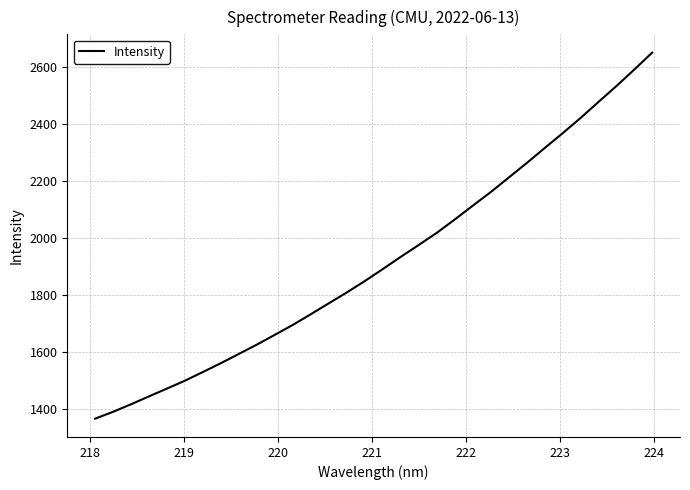

True or false: the data has more than 1 interior local peaks.

False